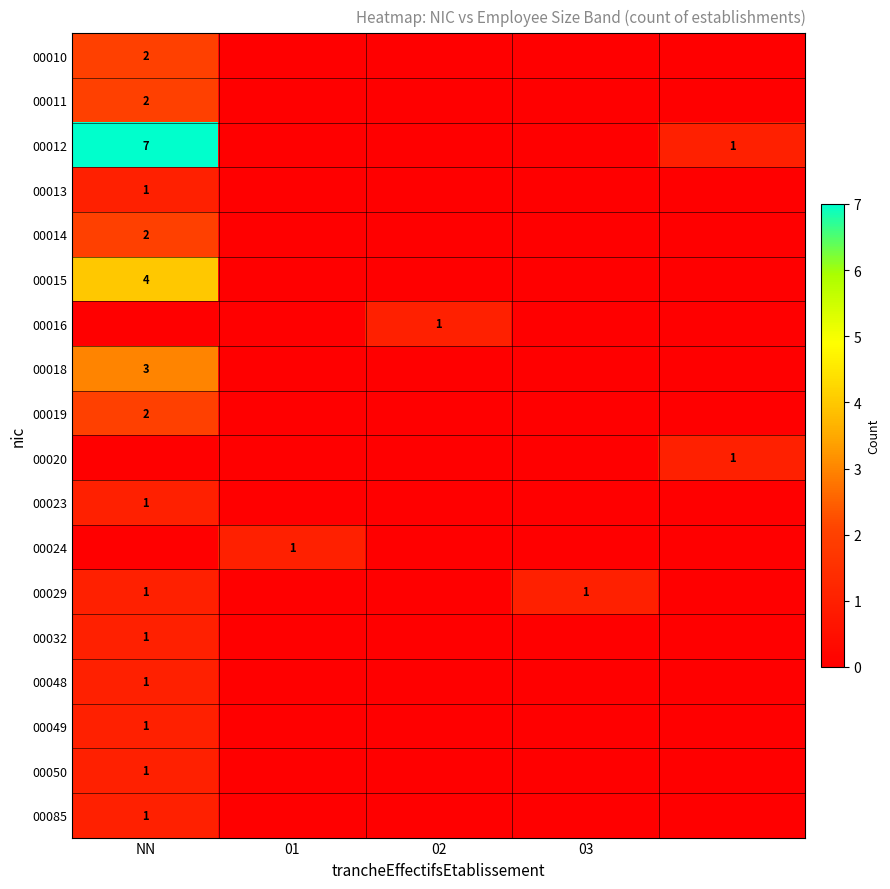

The 00014 series shows 2 at NN. True or false?

True